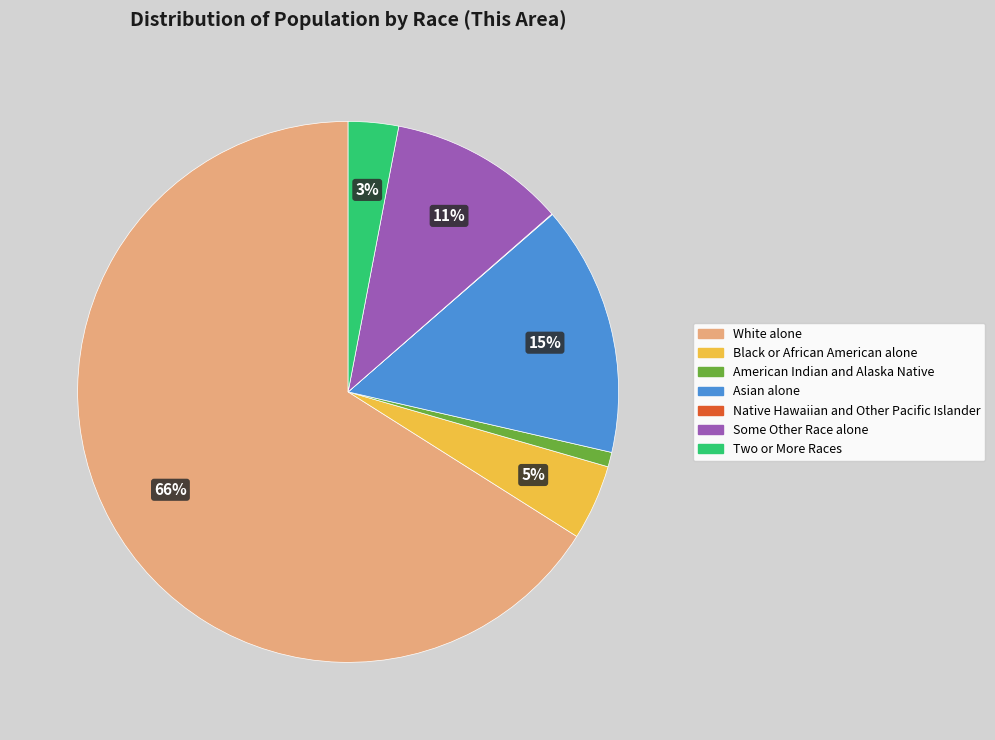

Which slice is the largest?

White alone